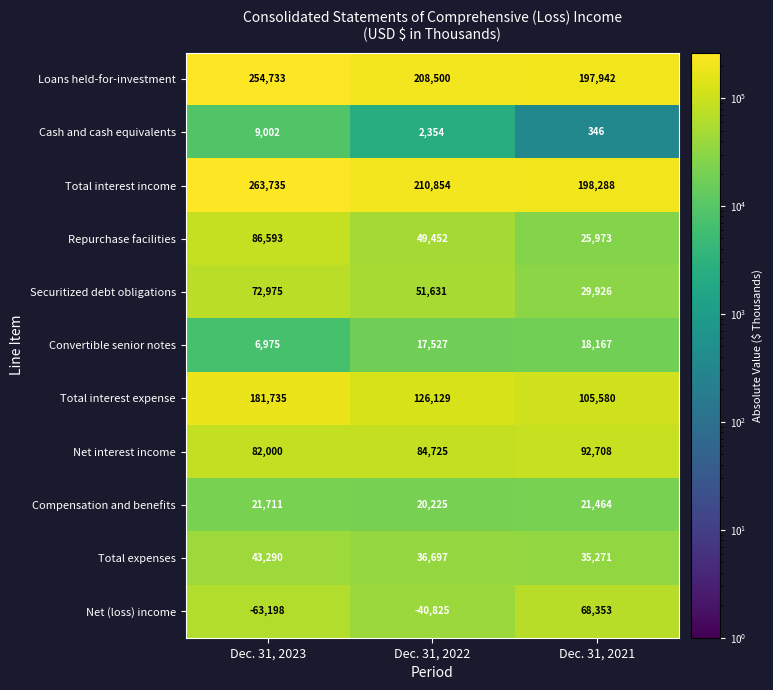

What is the difference between the highest and lowest values at Dec. 31, 2023?

256760